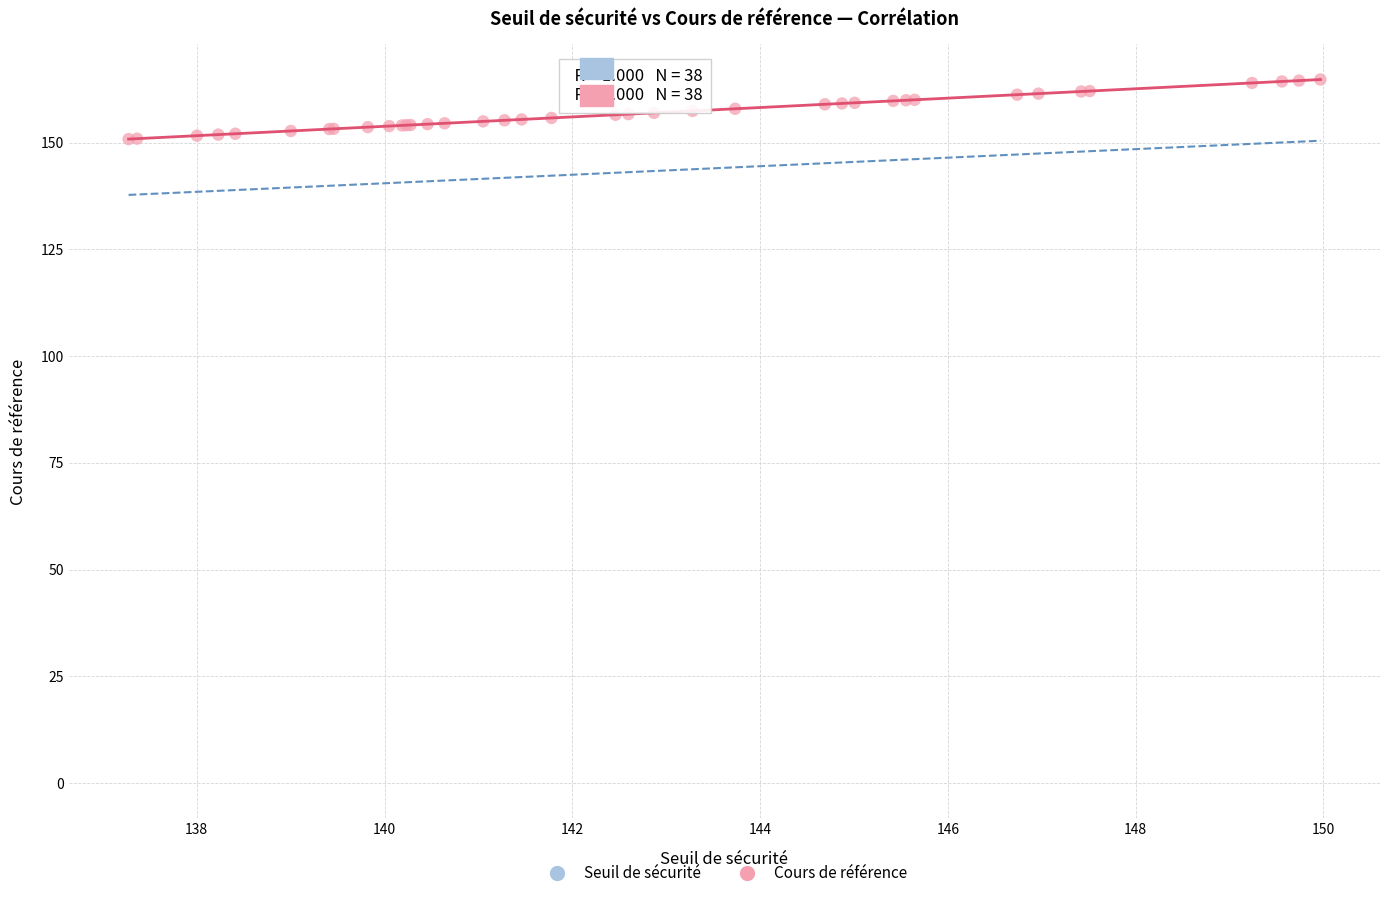

Which series contains the lowest Y value?

Seuil de sécurité